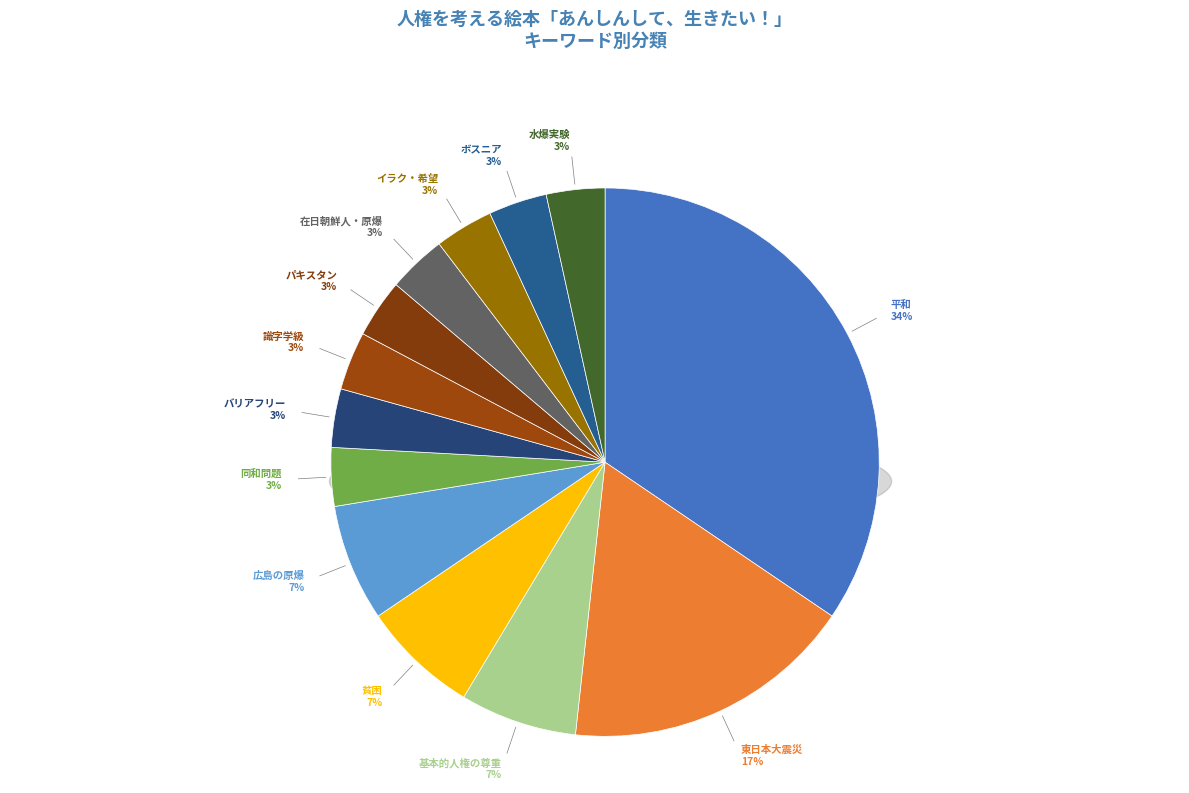

What is the ratio of the value at 貧困 to the value at 基本的人権の尊重?

1.0